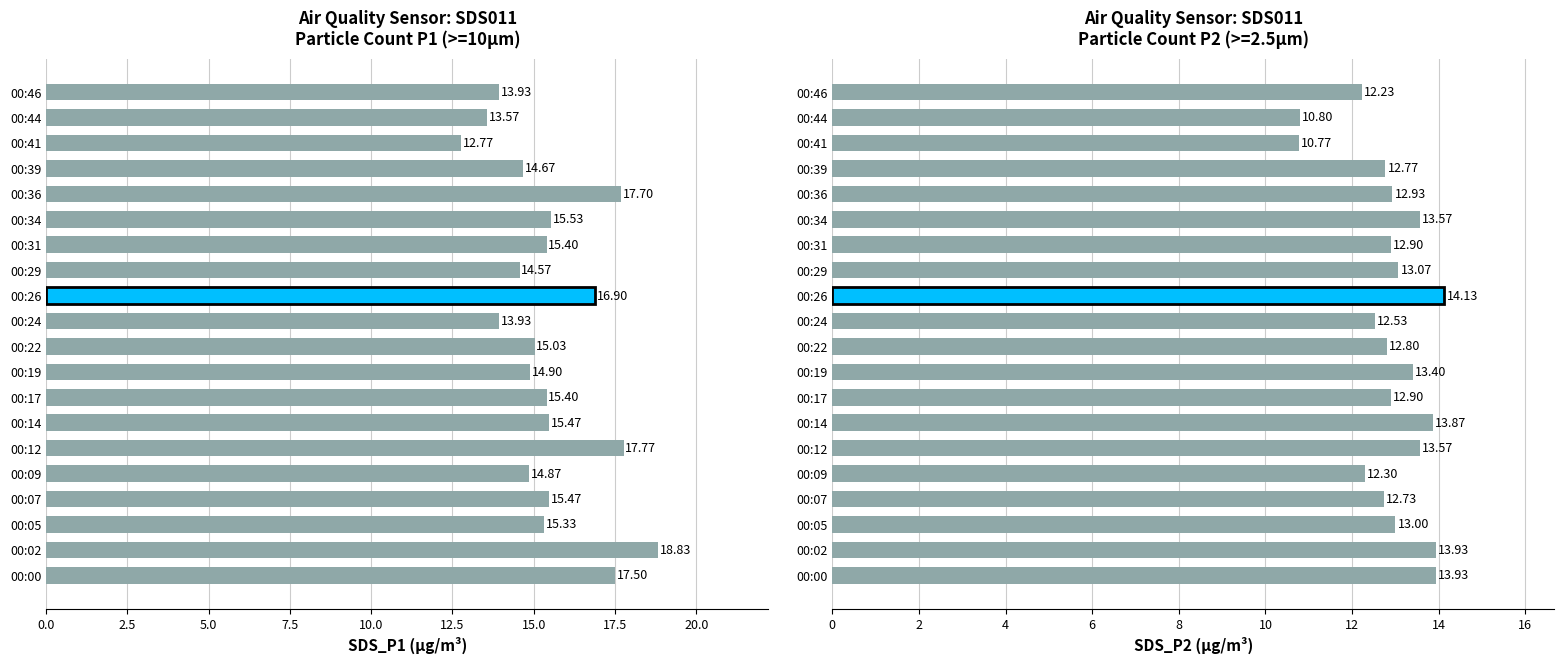

Is the value of SDS_P1 at 00:41 greater than the value of SDS_P2 at 00:19?

No